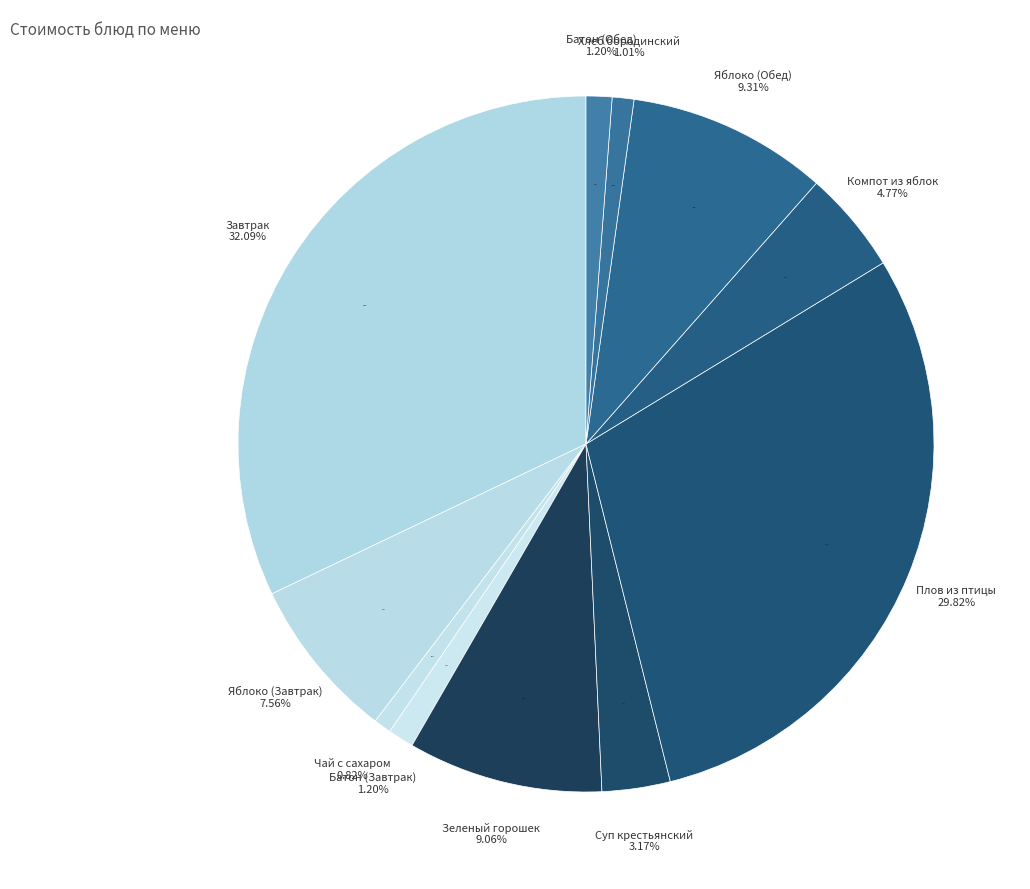

How many slices are in this pie chart?

11